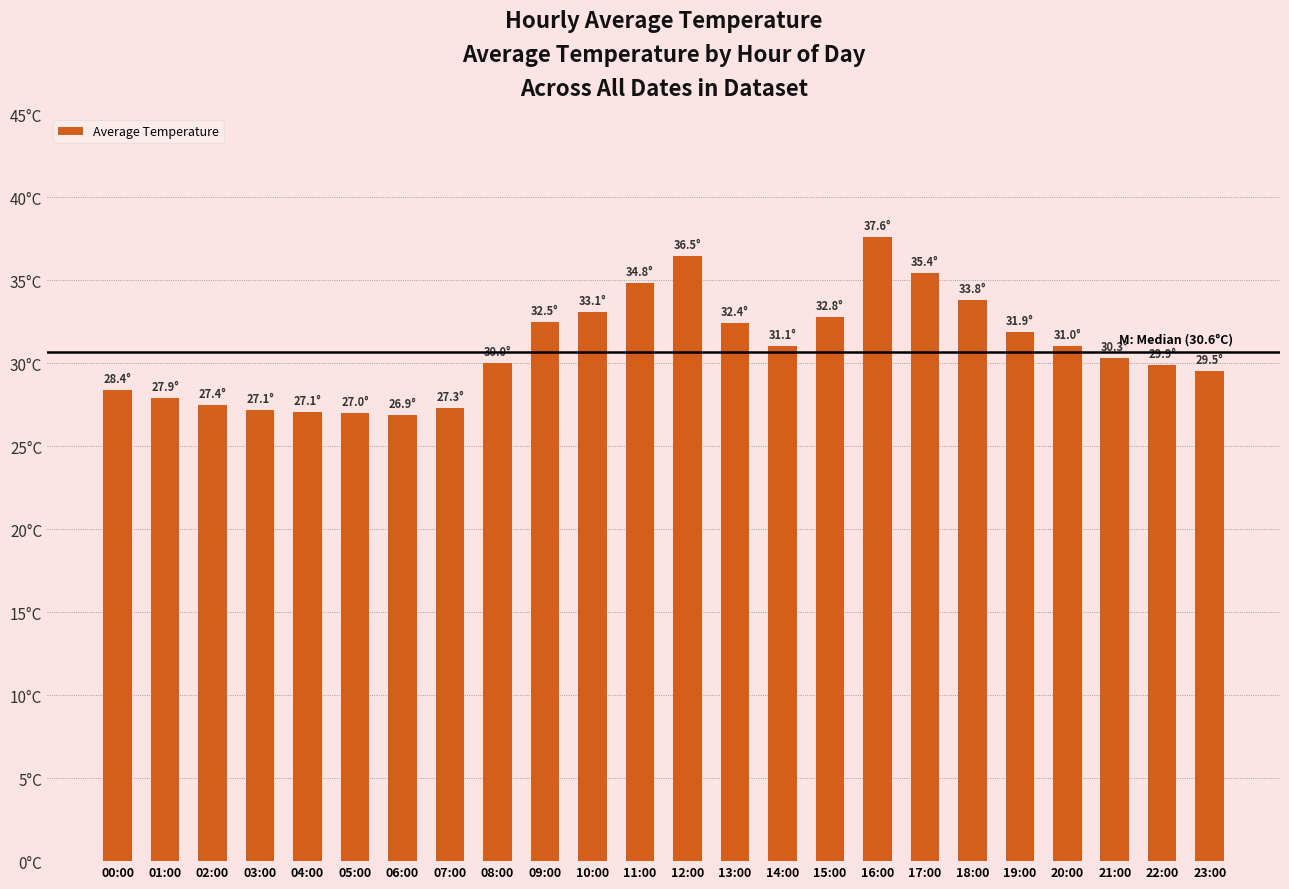

Which category has the highest value across all series?

16:00